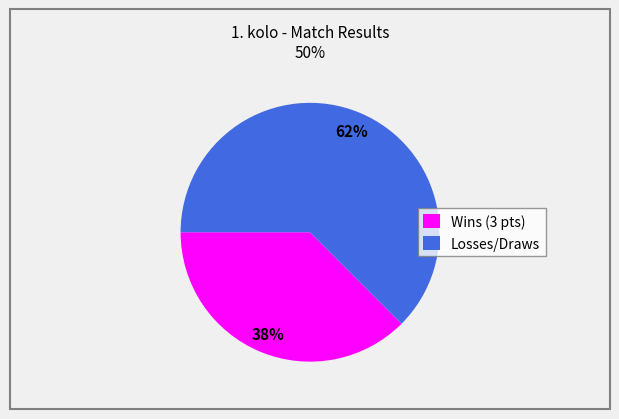

Which category has the biggest portion of the pie?

Losses/Draws